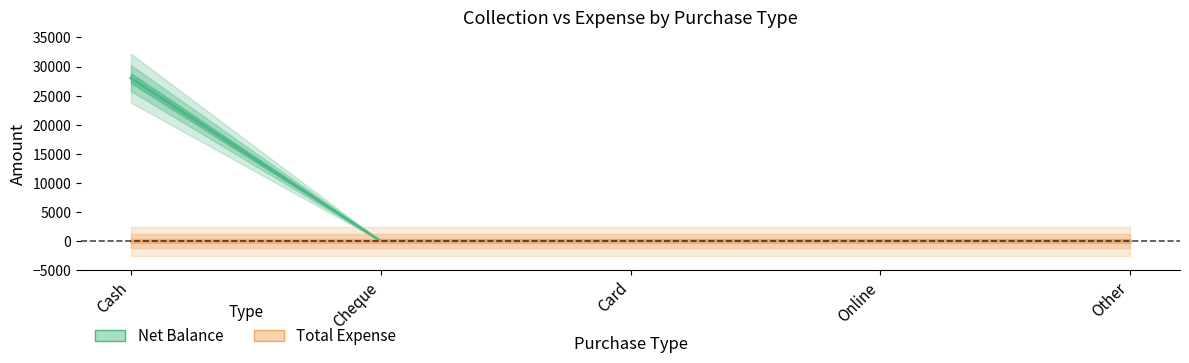

Reading left to right, extract all data points from this chart.

Net Balance: Cash=27999	Cheque=0	Card=0	Online=0	Other=0
Total Expense: Cash=0	Cheque=0	Card=0	Online=0	Other=0